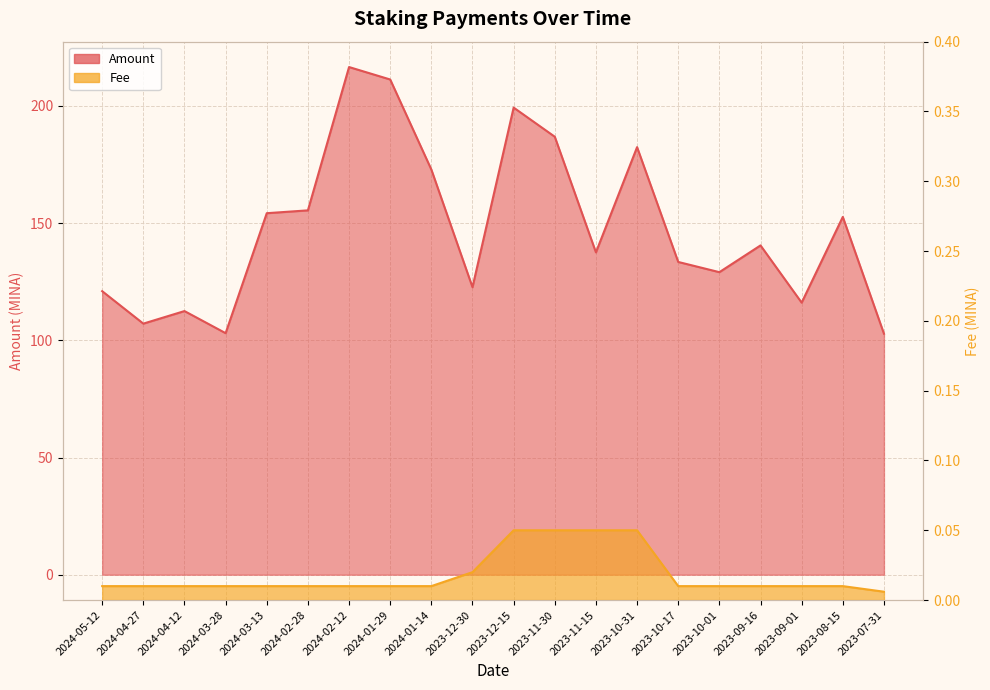

At how many categories does at least one series exceed 107?

18